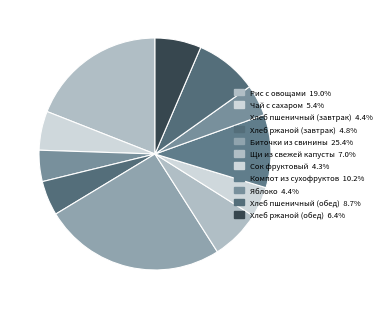

What percentage is NOT represented by Хлеб пшеничный (обед)?

91.3%